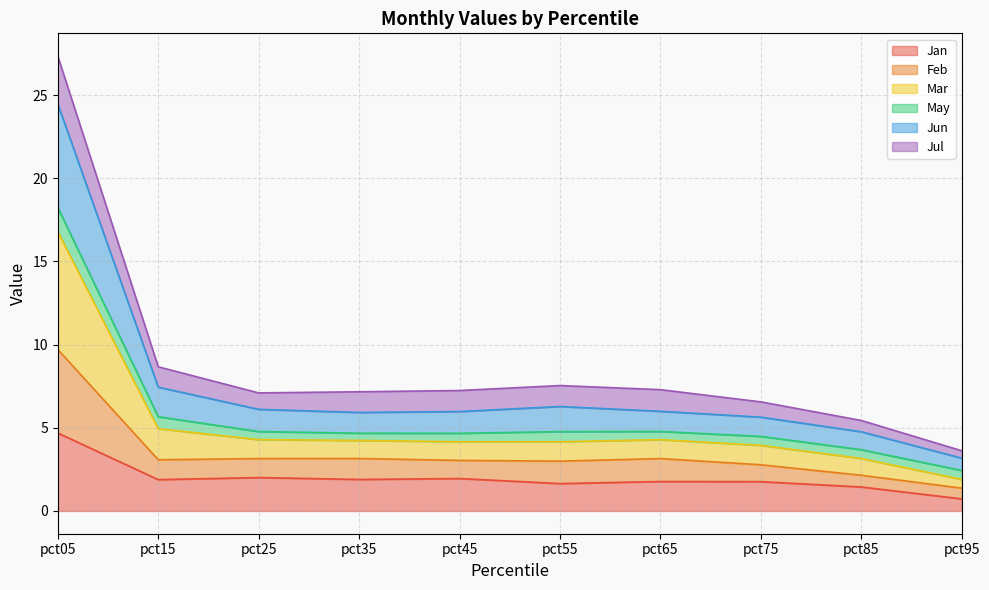

True or false: Feb and Jan cross at least once.

False